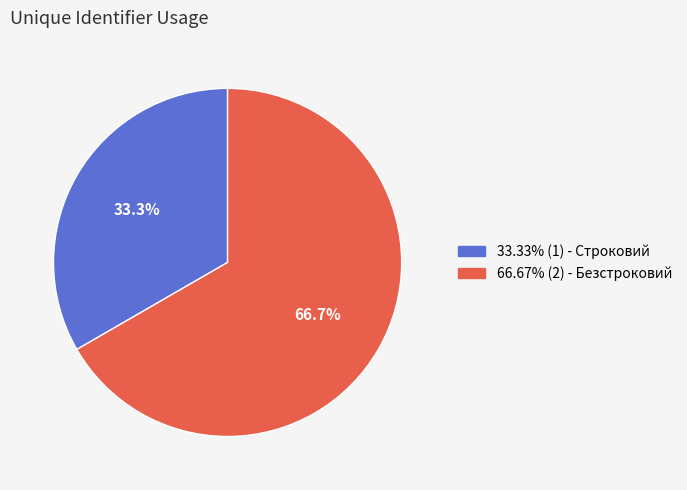

Count the number of slices in the pie.

2